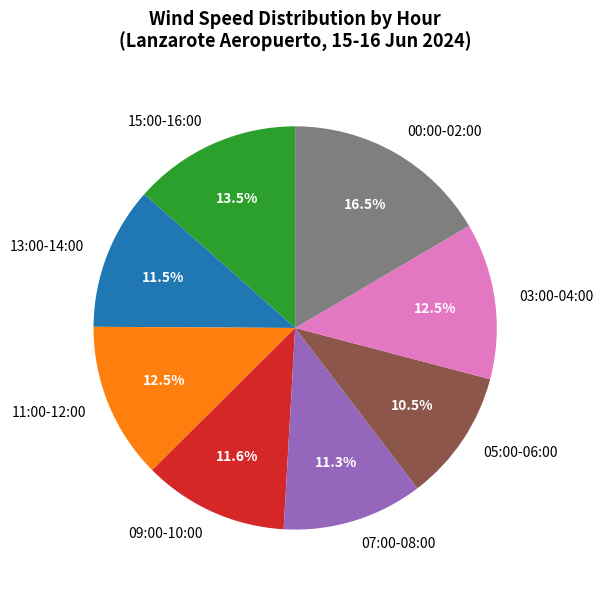

Which category has the biggest portion of the pie?

00:00-02:00